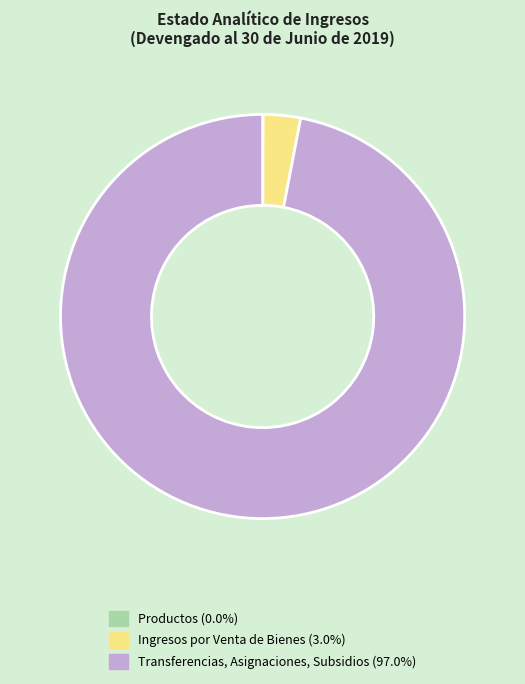

Is Ingresos por Venta de Bienes the majority of the pie?

No